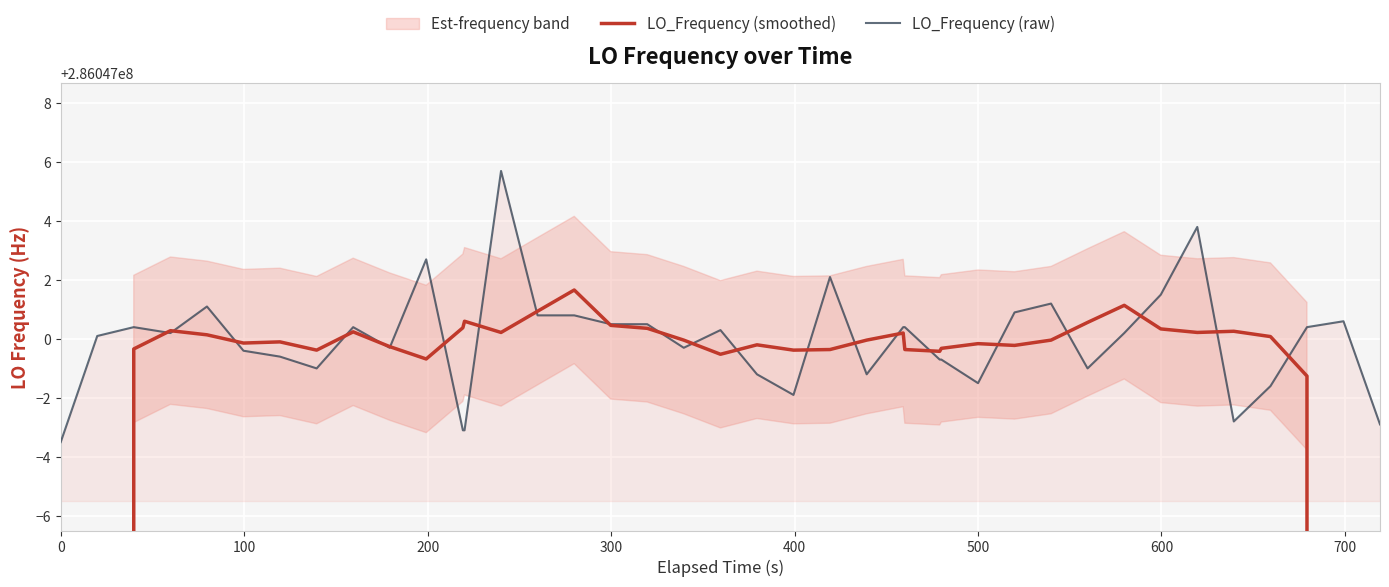

Which series has the largest total across all categories?

LO_Frequency (raw)